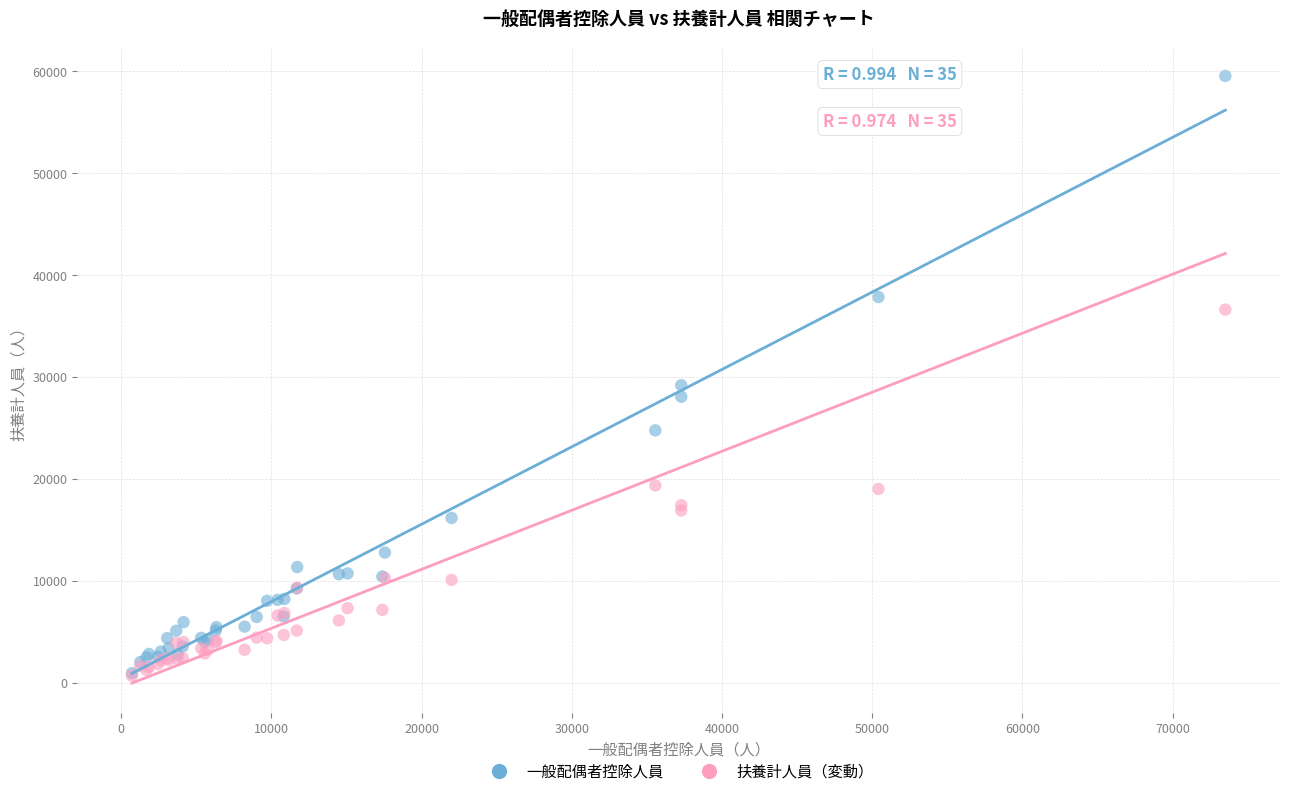

Which series has the widest spread of Y values?

一般配偶者控除人員